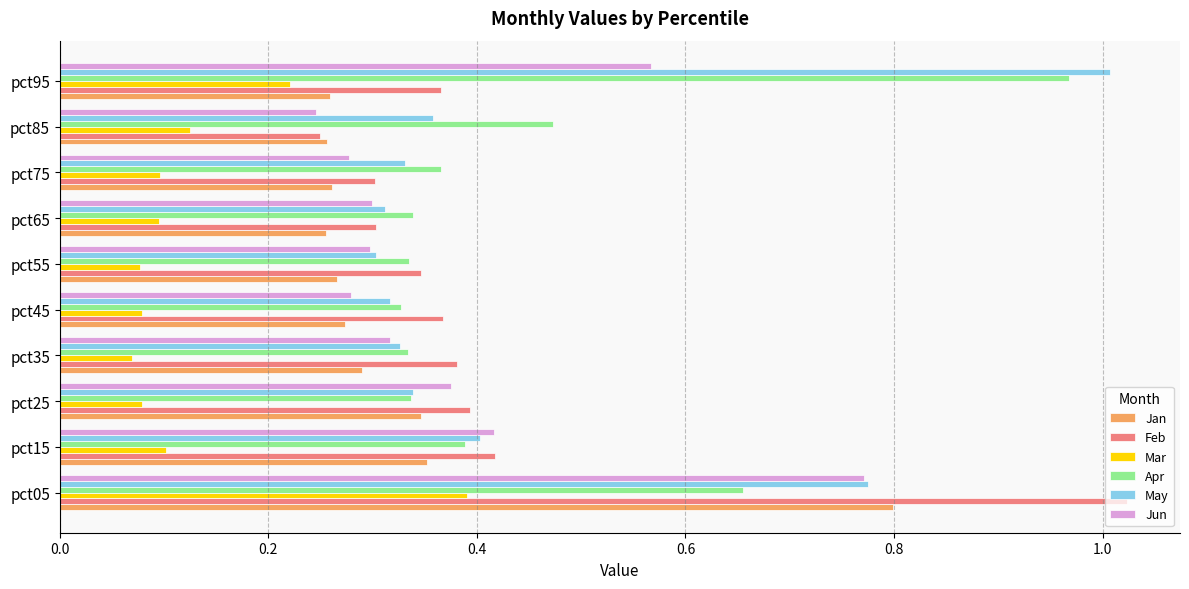

Is the value of Jan at pct35 greater than the value of Apr at pct05?

No